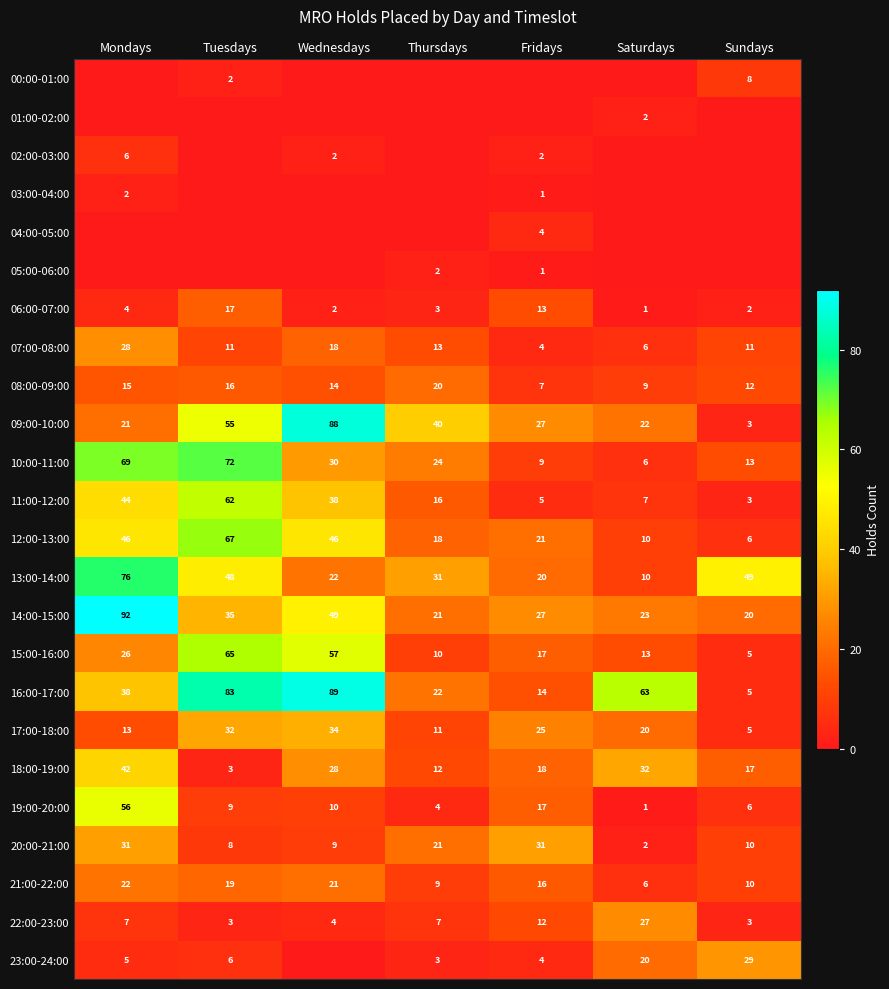

Count the number of categories in the chart.

7